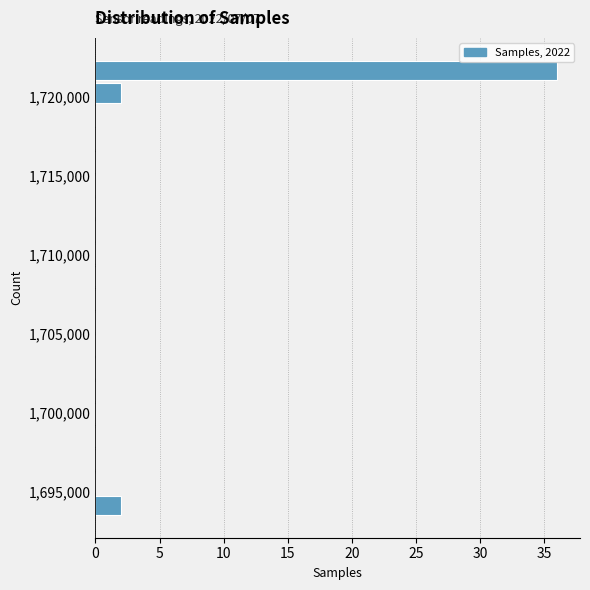

Read against the y-axis, roughly where is the centre of the longest bar?

1721500